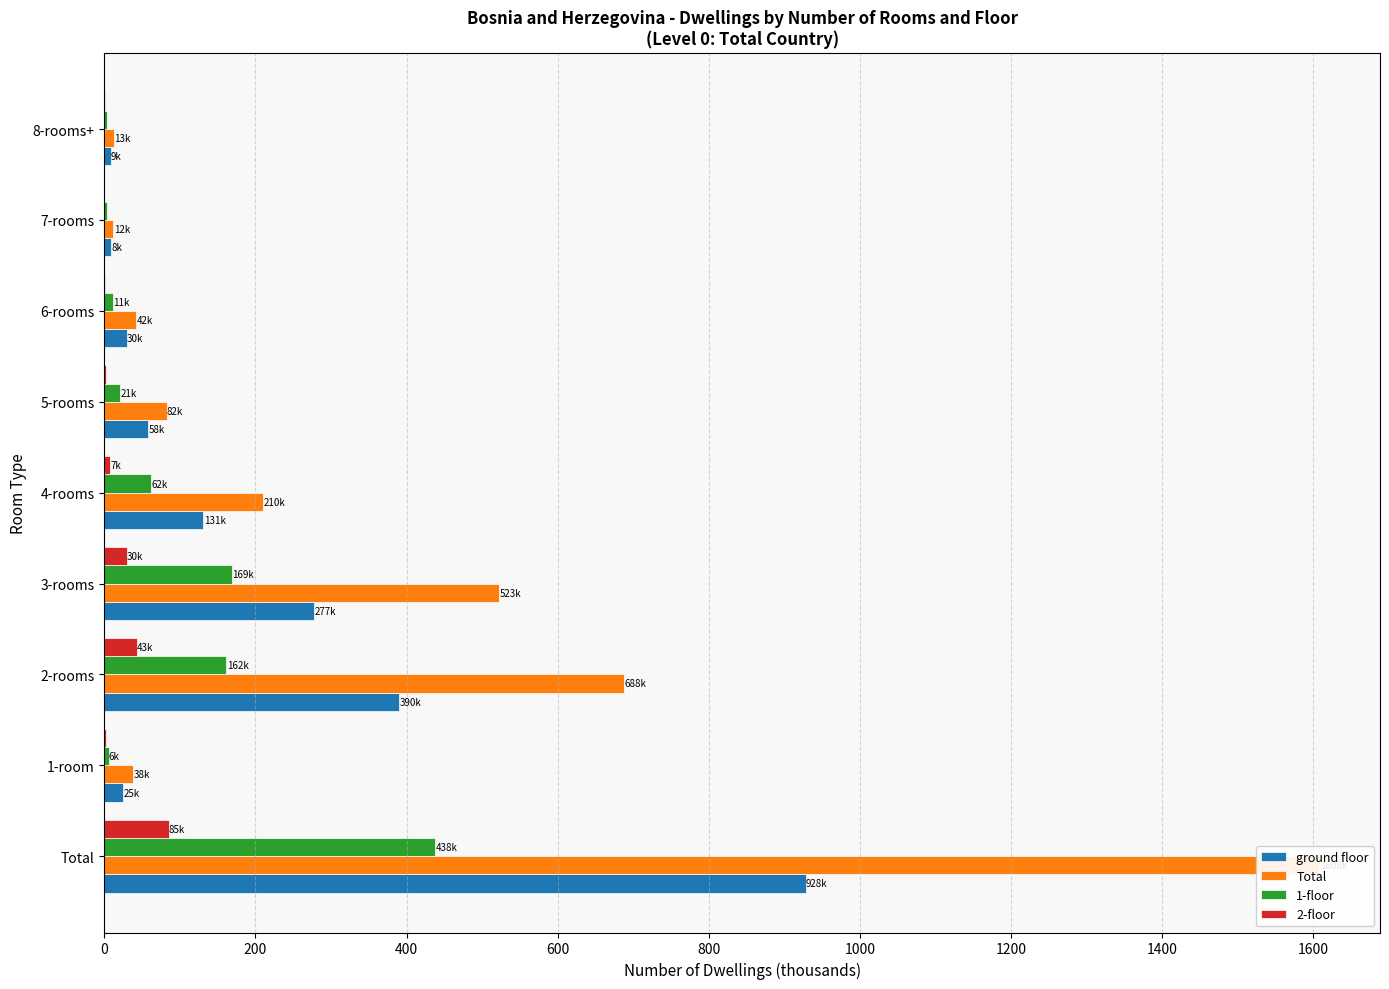

Which series has the widest spread of values?

Total